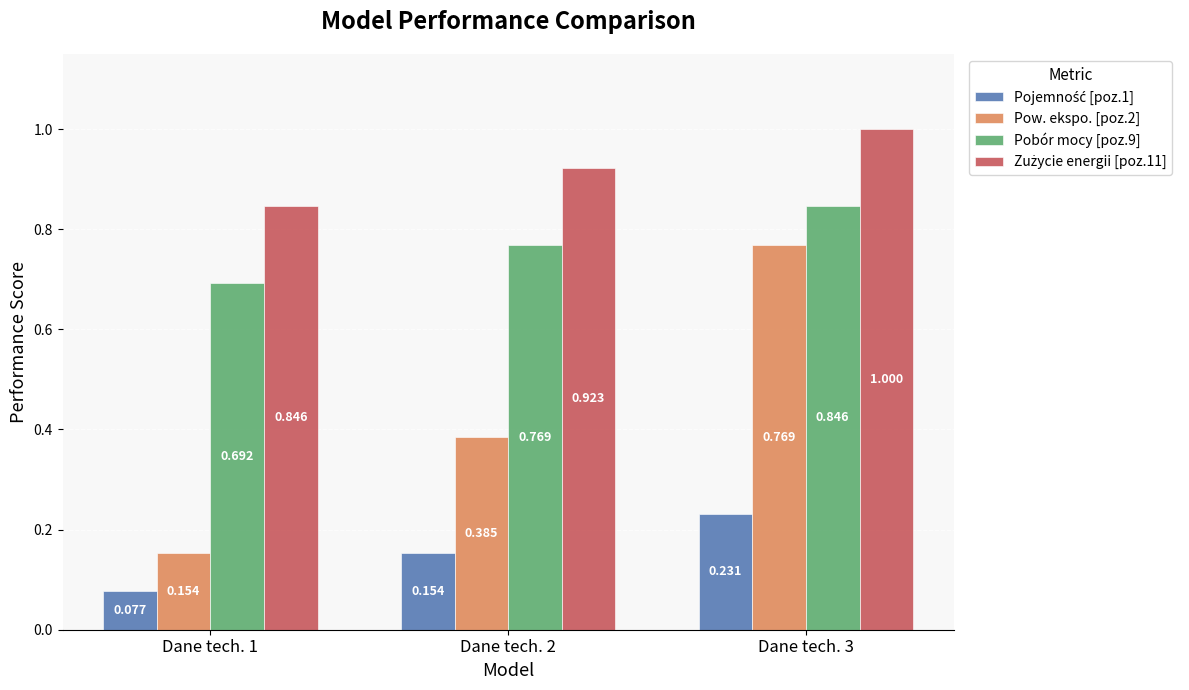

How many data points does each series have?

3